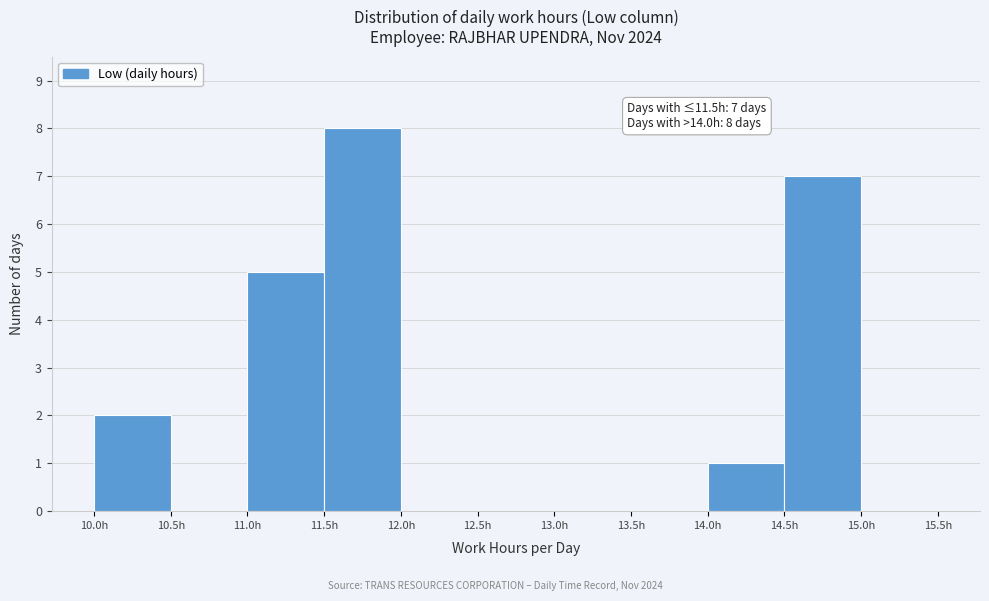

Over which range of the x-axis is the bar tallest?

11.5 to 12.0